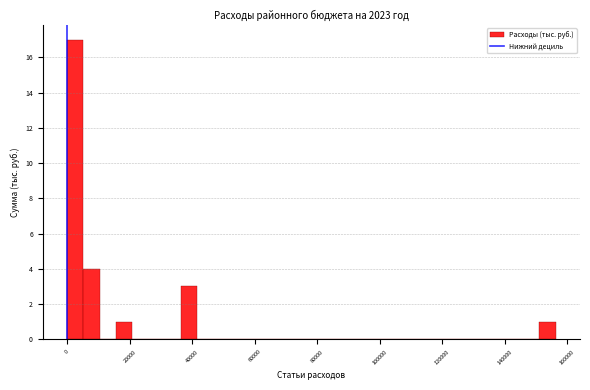

Around what value on the x-axis is the tallest bar? Give the approximate position of its centre, as read against the axis.

2000